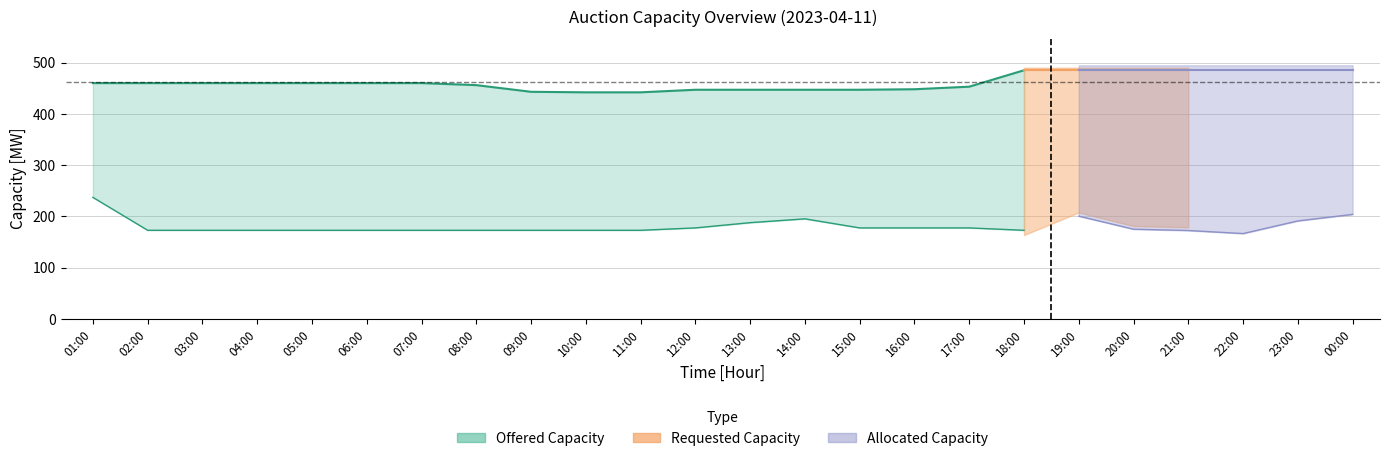

What position from the left is 5?

6